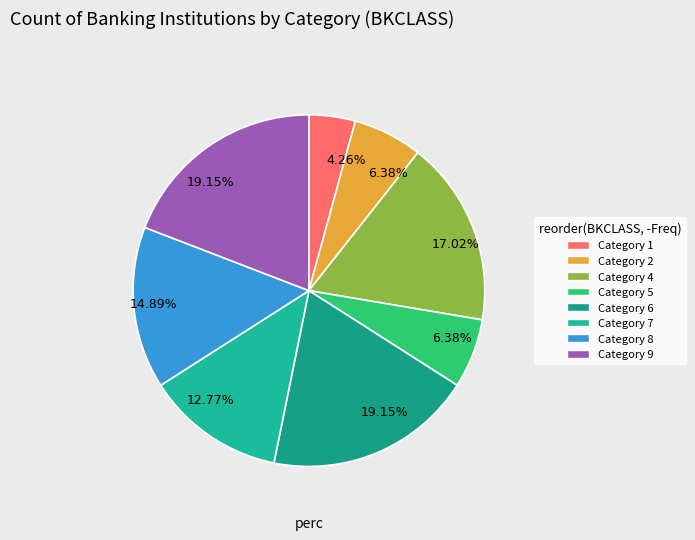

Count the number of slices in the pie.

8